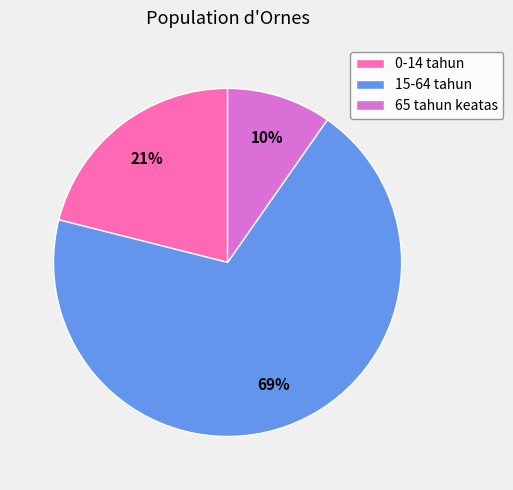

Do 65 tahun keatas and 0-14 tahun together represent more than half of the pie?

No